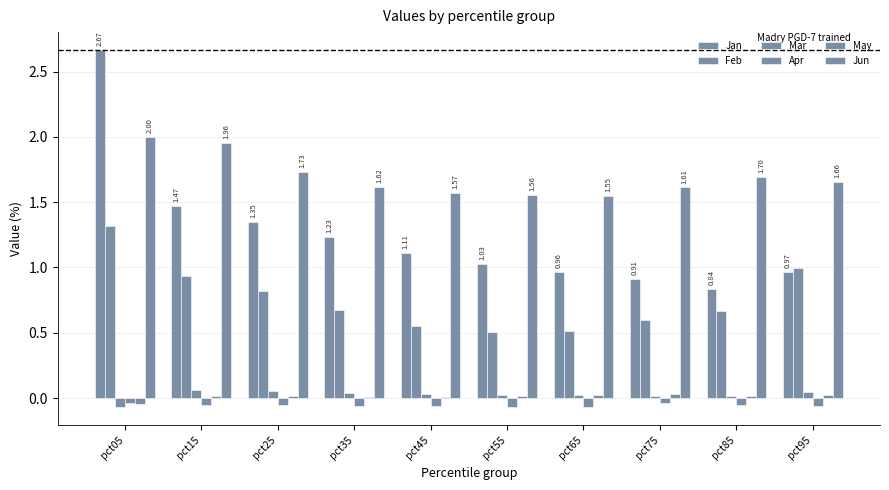

At which label is Feb closest to 0?

pct55